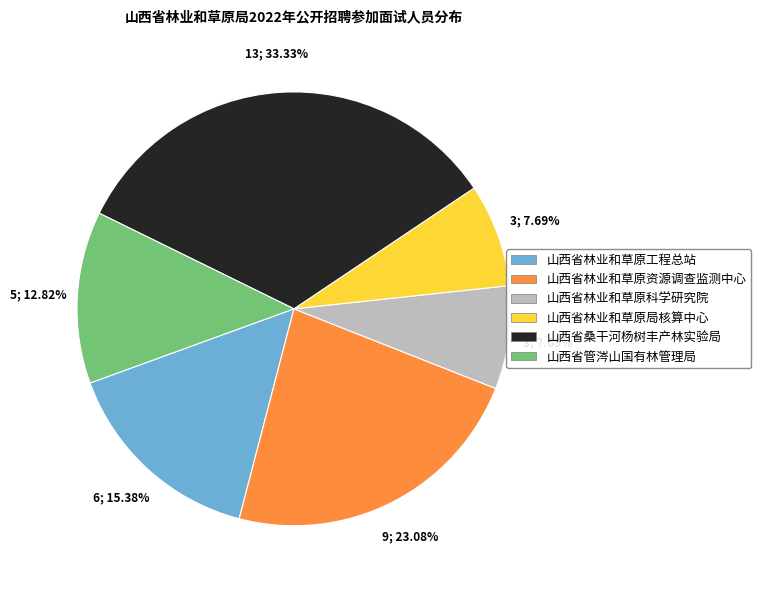

What is the total percentage of 山西省林业和草原资源调查监测中心 and 山西省林业和草原科学研究院?

30.8%